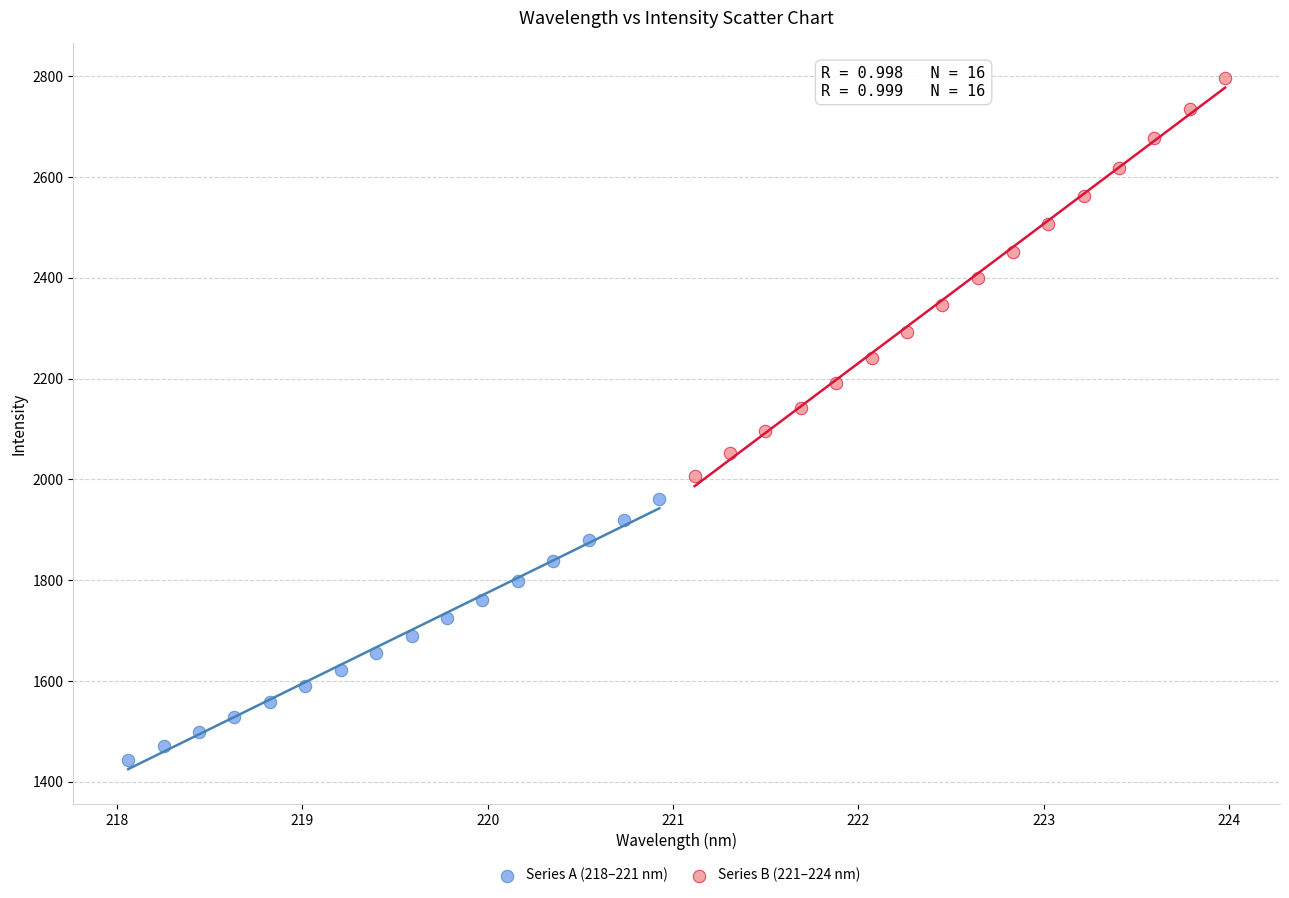

Which series reaches the minimum Y coordinate?

Series A (218–221 nm)